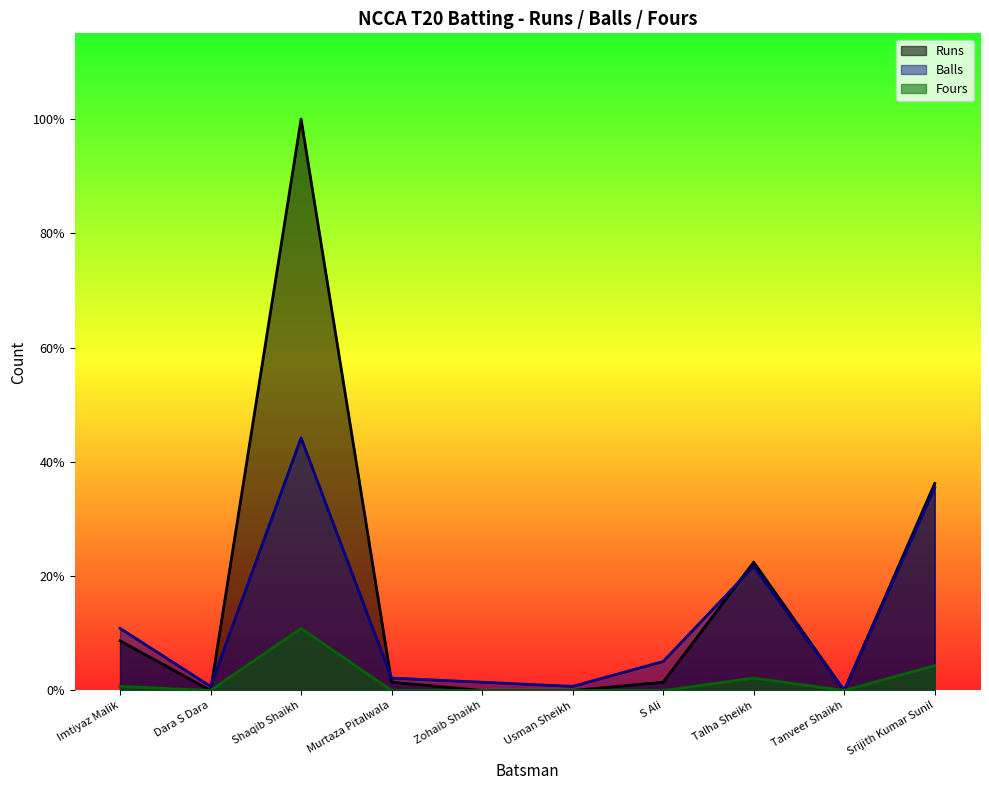

What is the label of the 1st point from the right?

Srijith Kumar Sunil